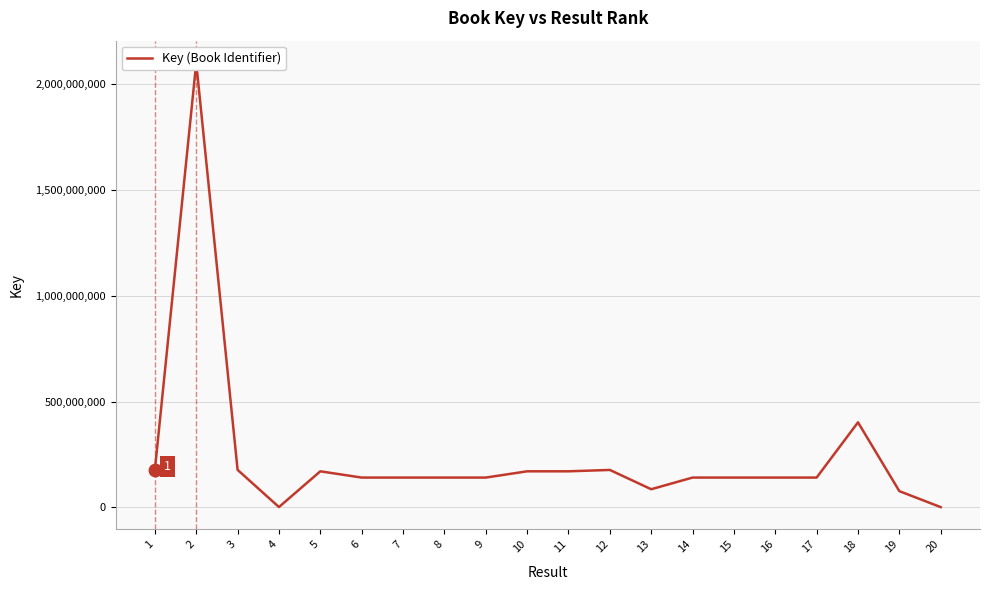

What is the difference between the maximum and second lowest values?

2096206041